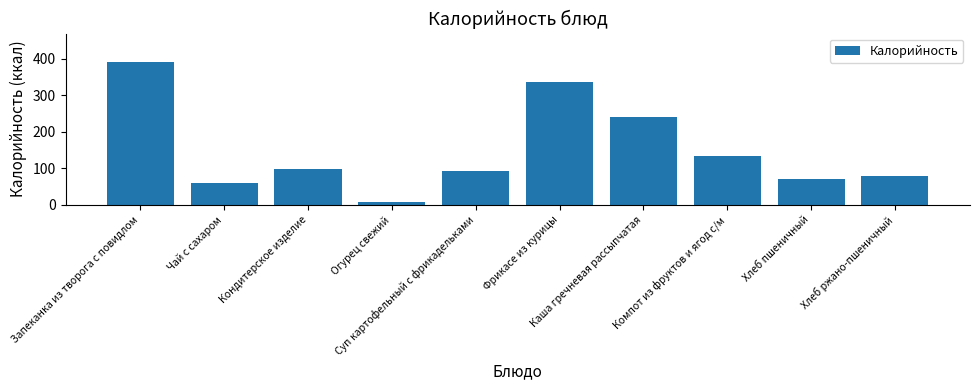

Is it true that the value at Чай с сахаром is 15.0?

False